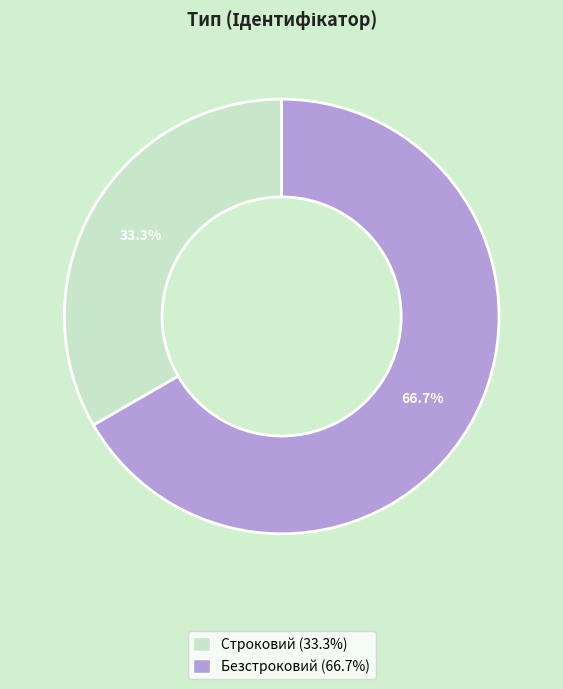

Which slice represents more than half of the pie?

Безстроковий